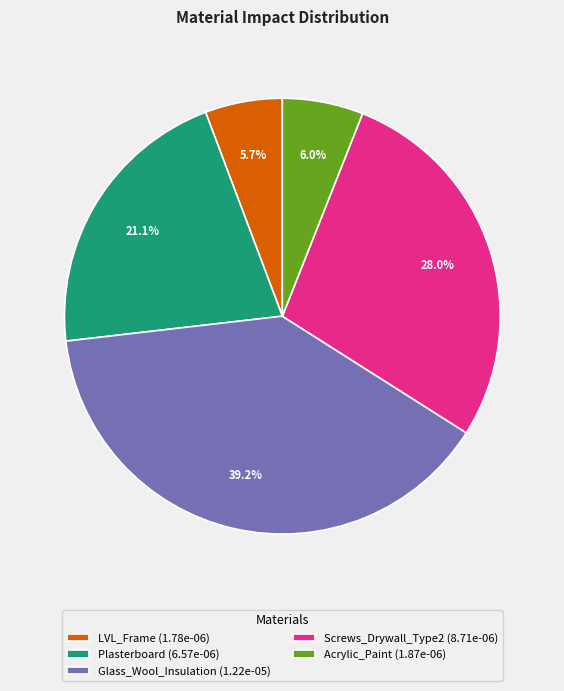

What percentage is the Glass_Wool_Insulation slice, to the nearest percent?

39%